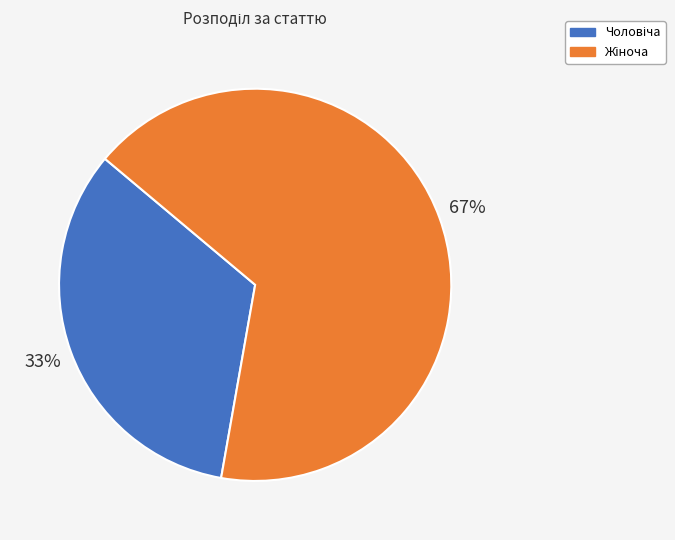

Does any single category account for the majority?

Yes